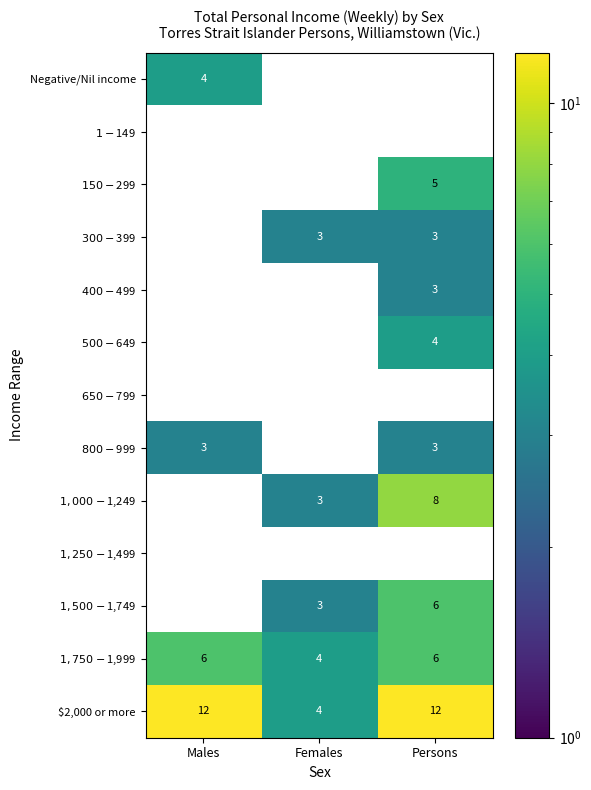

True or false: Negative/Nil income has a value of 1.5 at Males.

False